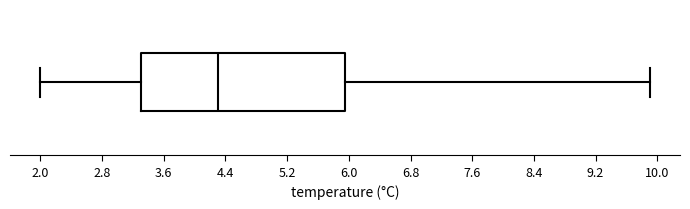

Read this box plot against the x-axis: the position of the median line, the range covered by the box, and the ends of both whiskers. The values are not printed on the chart, so give them approximately, as read against the axis.

median 4.3, box 3.3 to 6.0, whiskers 2.0 to 9.9